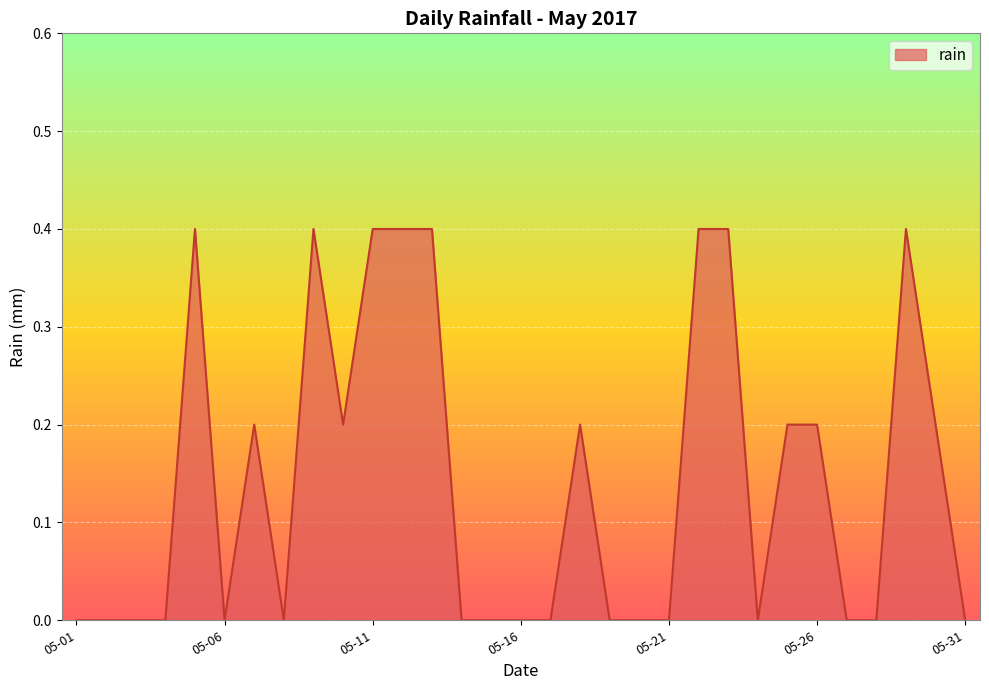

What is the greatest value displayed?

0.4